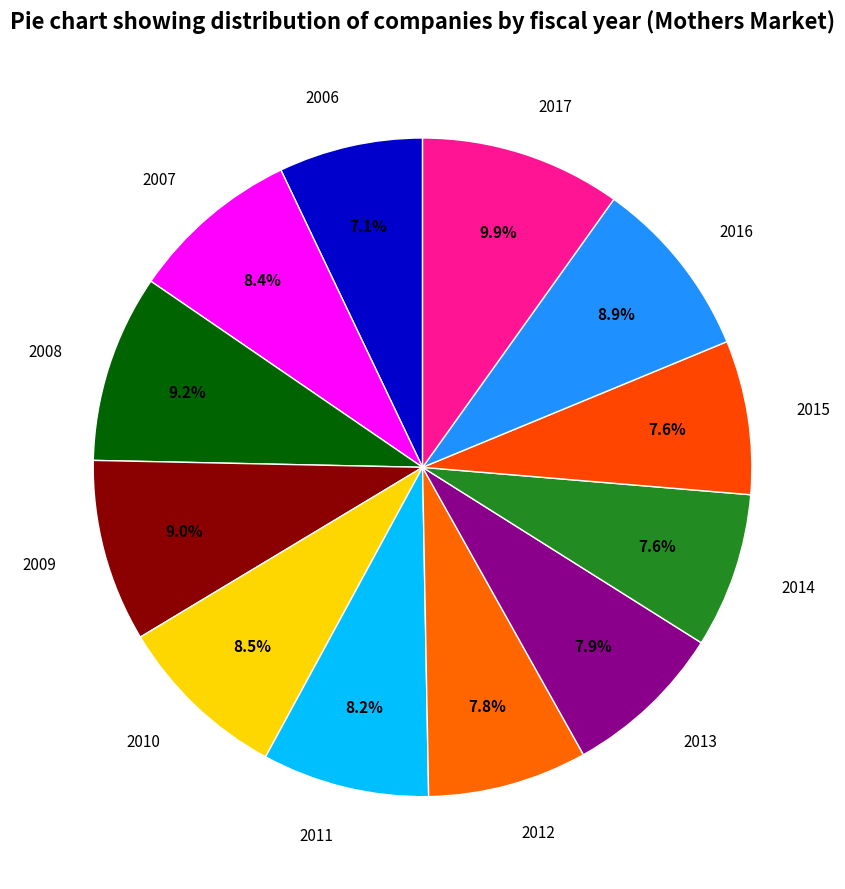

Which has a higher value, 2016 or 2006?

2016